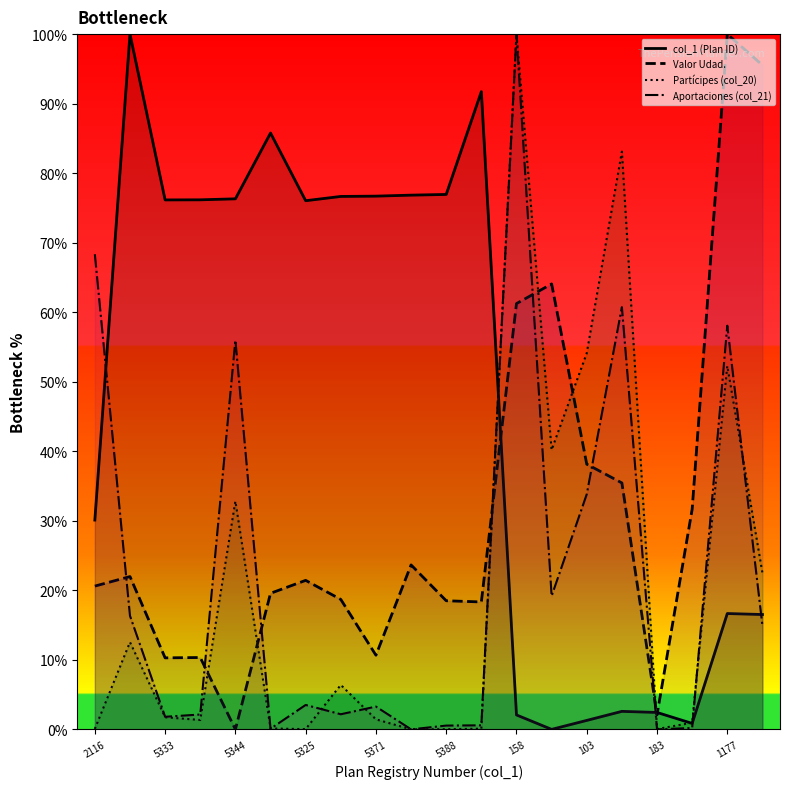

Rank the series at 5325 from highest to lowest value.

col_1 (Plan ID), Valor Udad., Aportaciones (col_21), Partícipes (col_20)